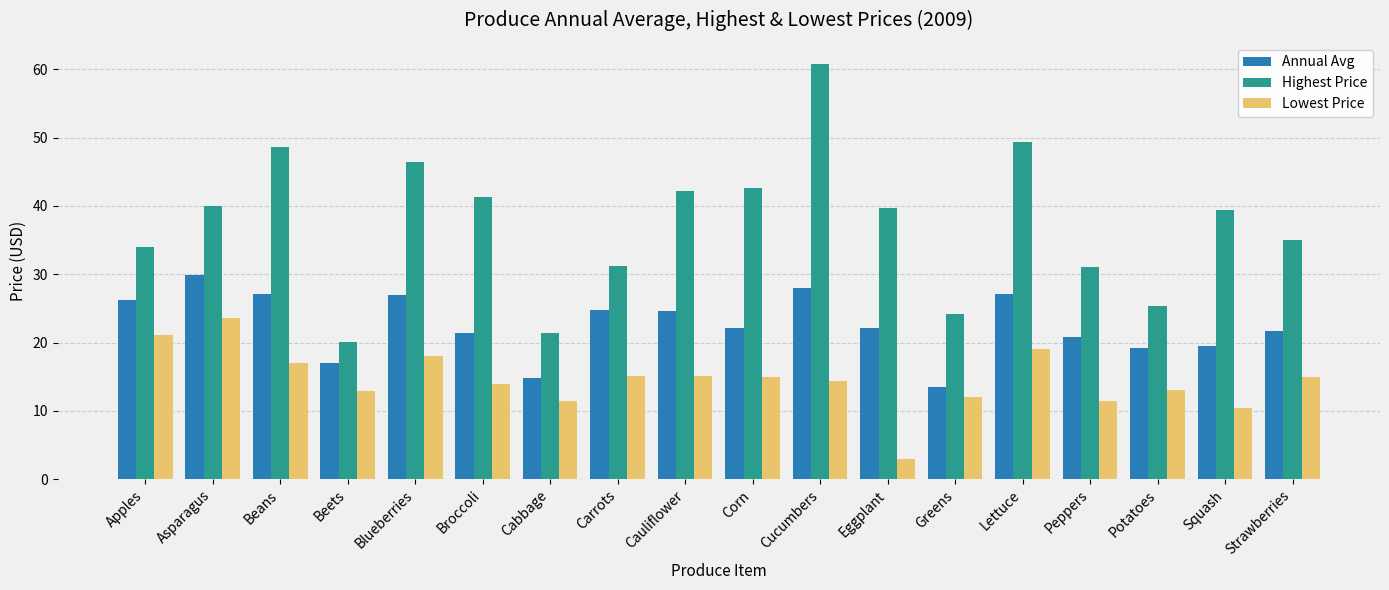

True or false: Highest Price has a value of 60.9 at Cucumbers.

True